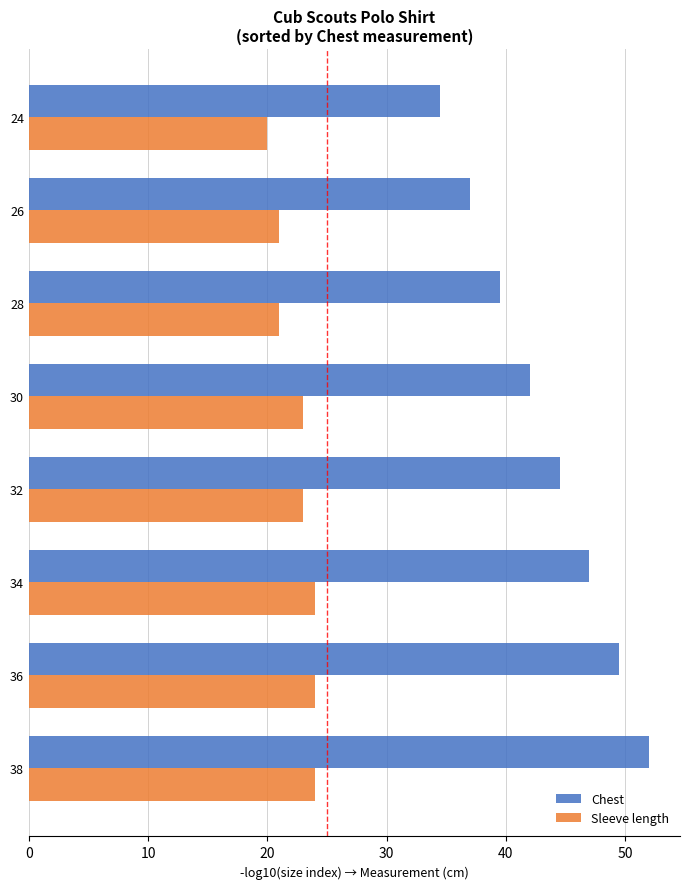

What is the spread (max minus min) of values at 30?

19.0